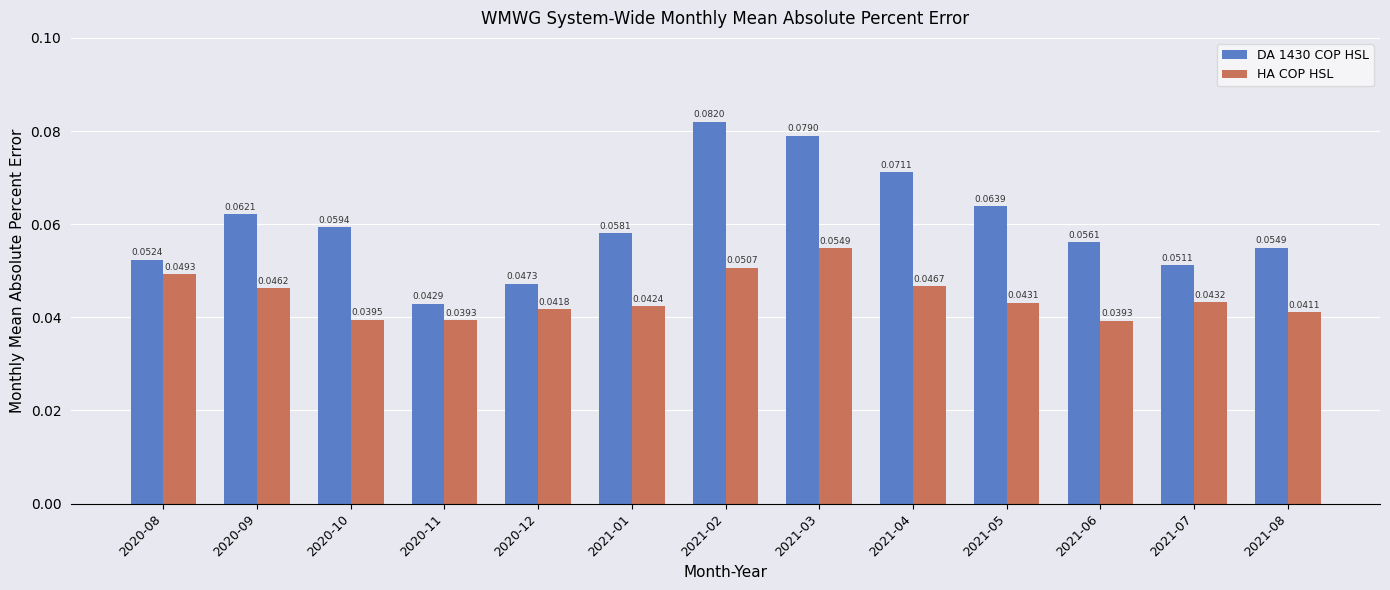

Are the bars horizontal?

No